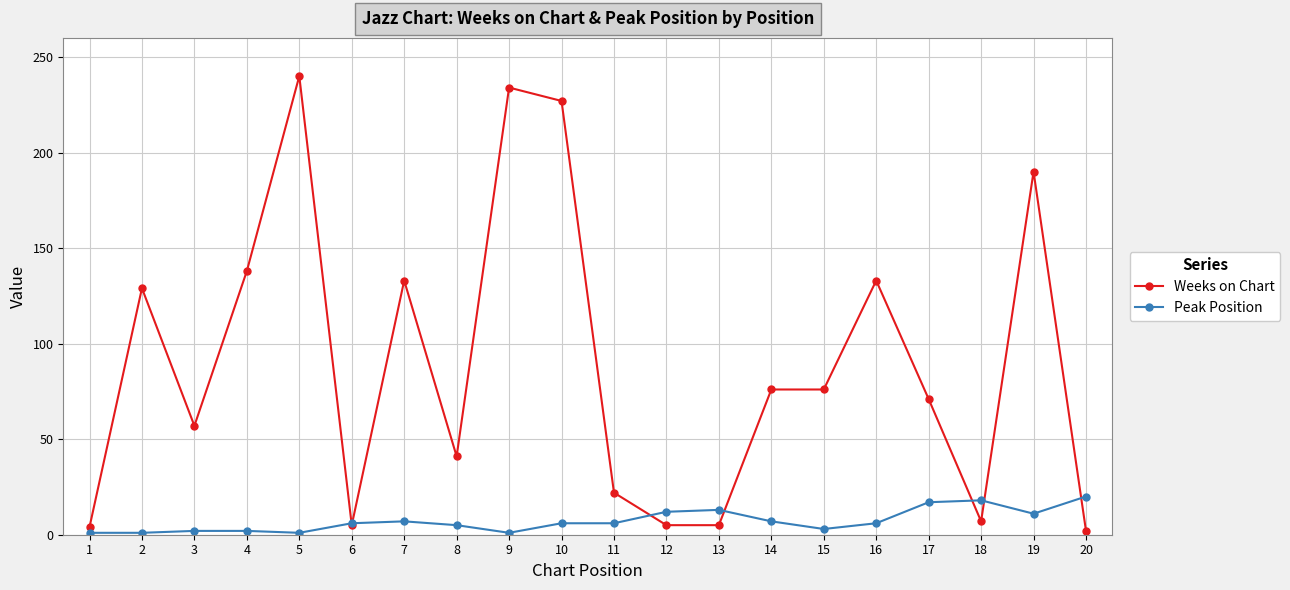

How many categories are shown in the chart?

20